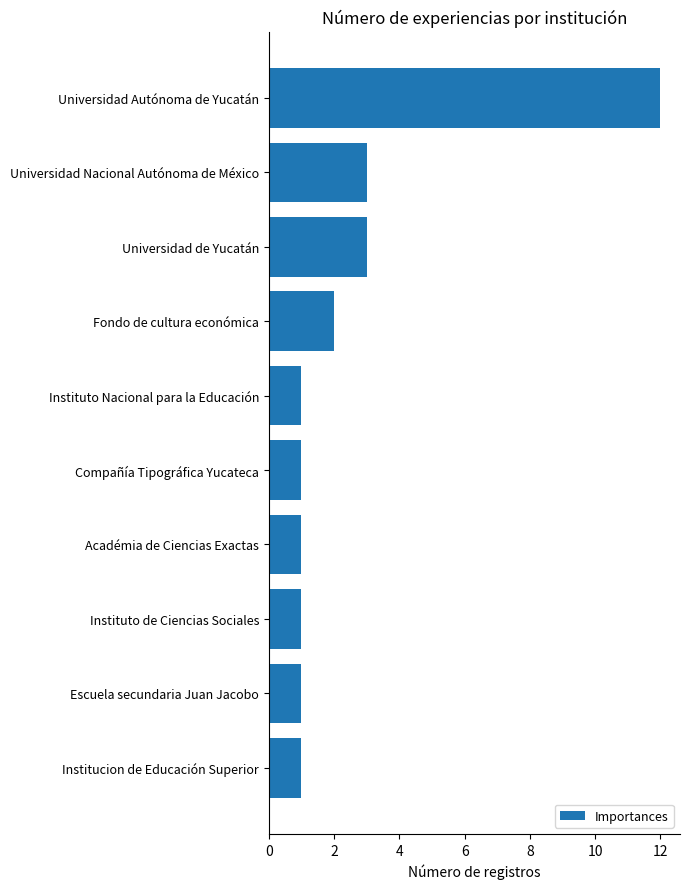

How many categories are shown in the chart?

10